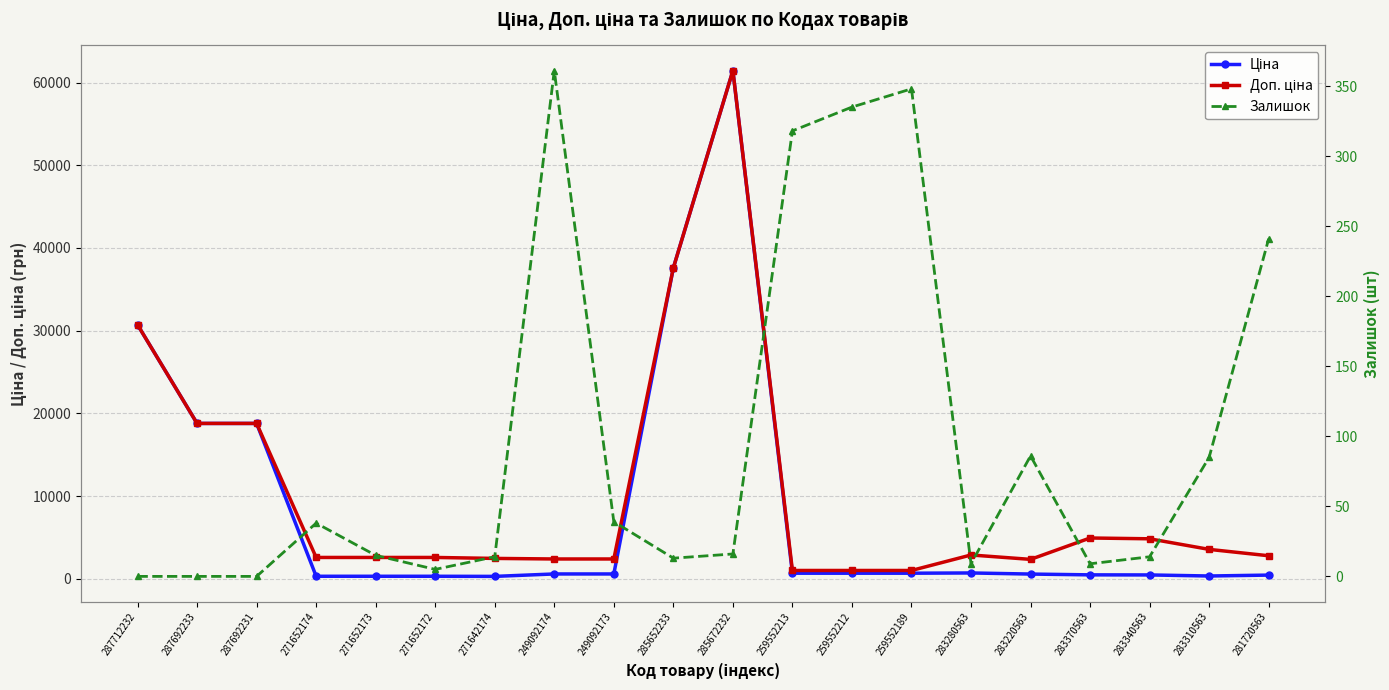

Does the chart have visible grid lines?

Yes